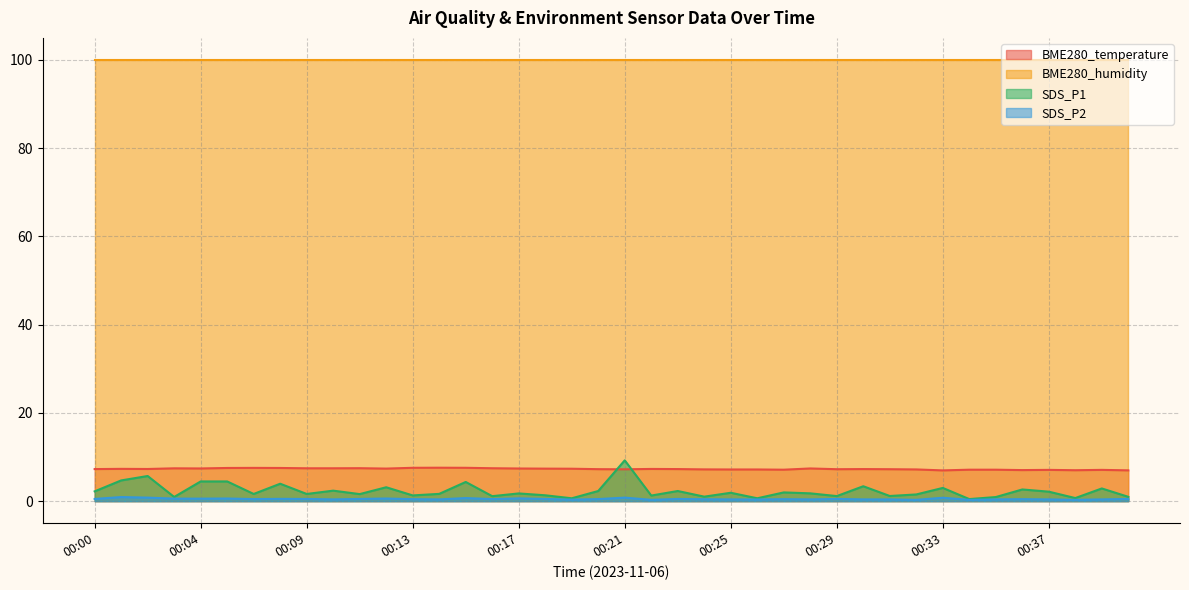

How many values in the BME280_temperature series are below 7?

2